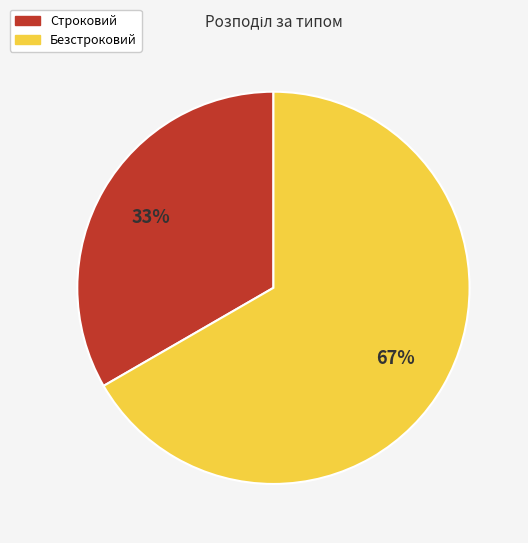

How many segments does this pie chart have?

2